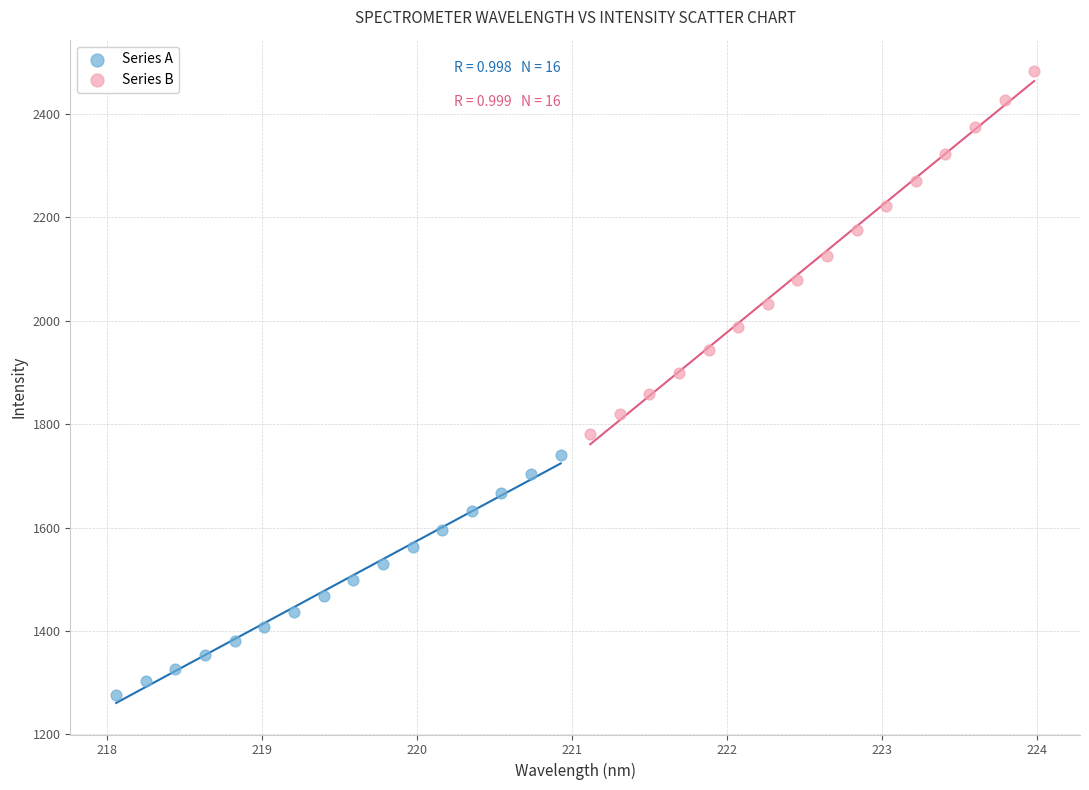

Which series has the largest Y range (max minus min)?

Series B